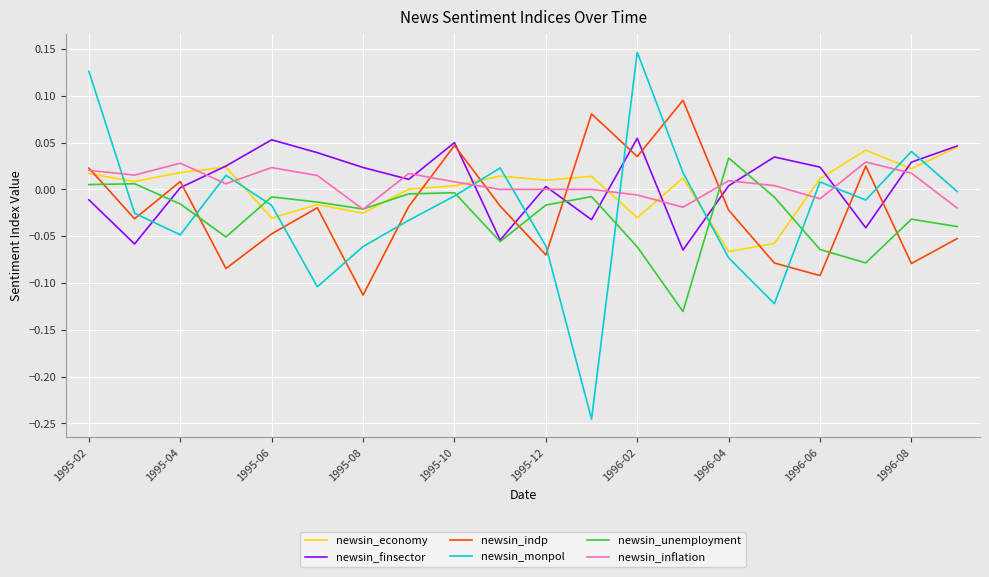

Which series has the widest spread of values?

newsin_monpol